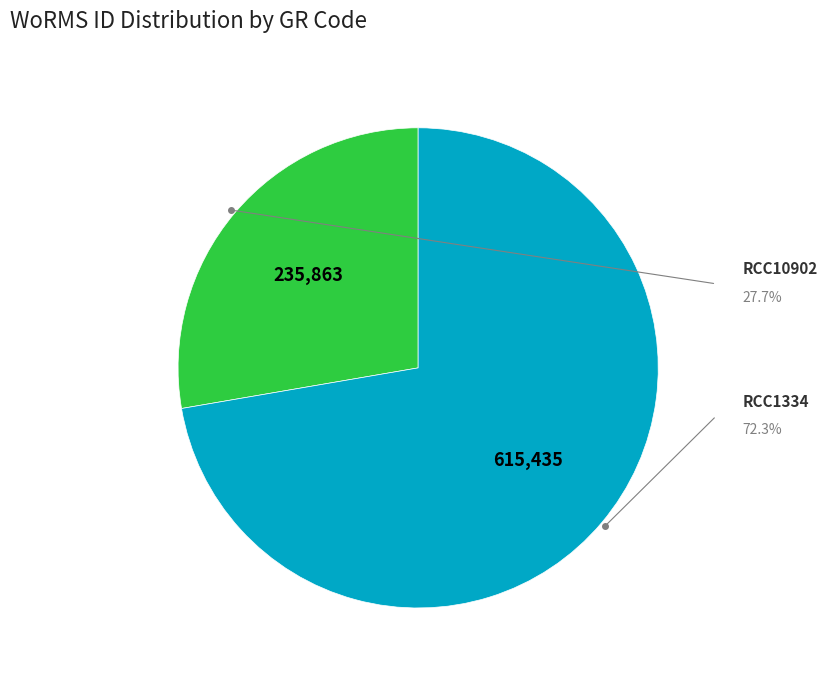

Is there a majority slice in this chart?

Yes